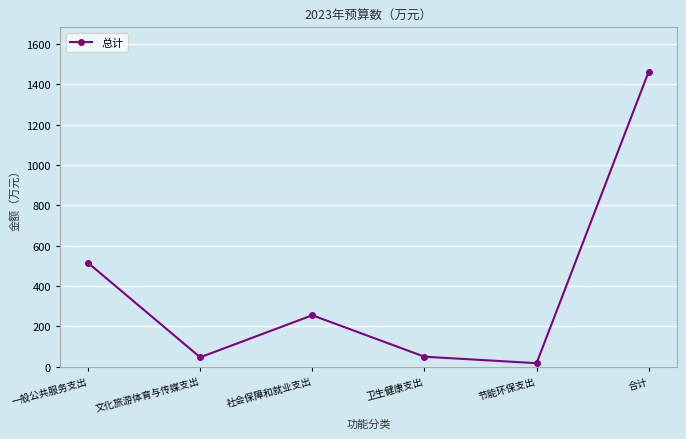

How many values are below 255?

3